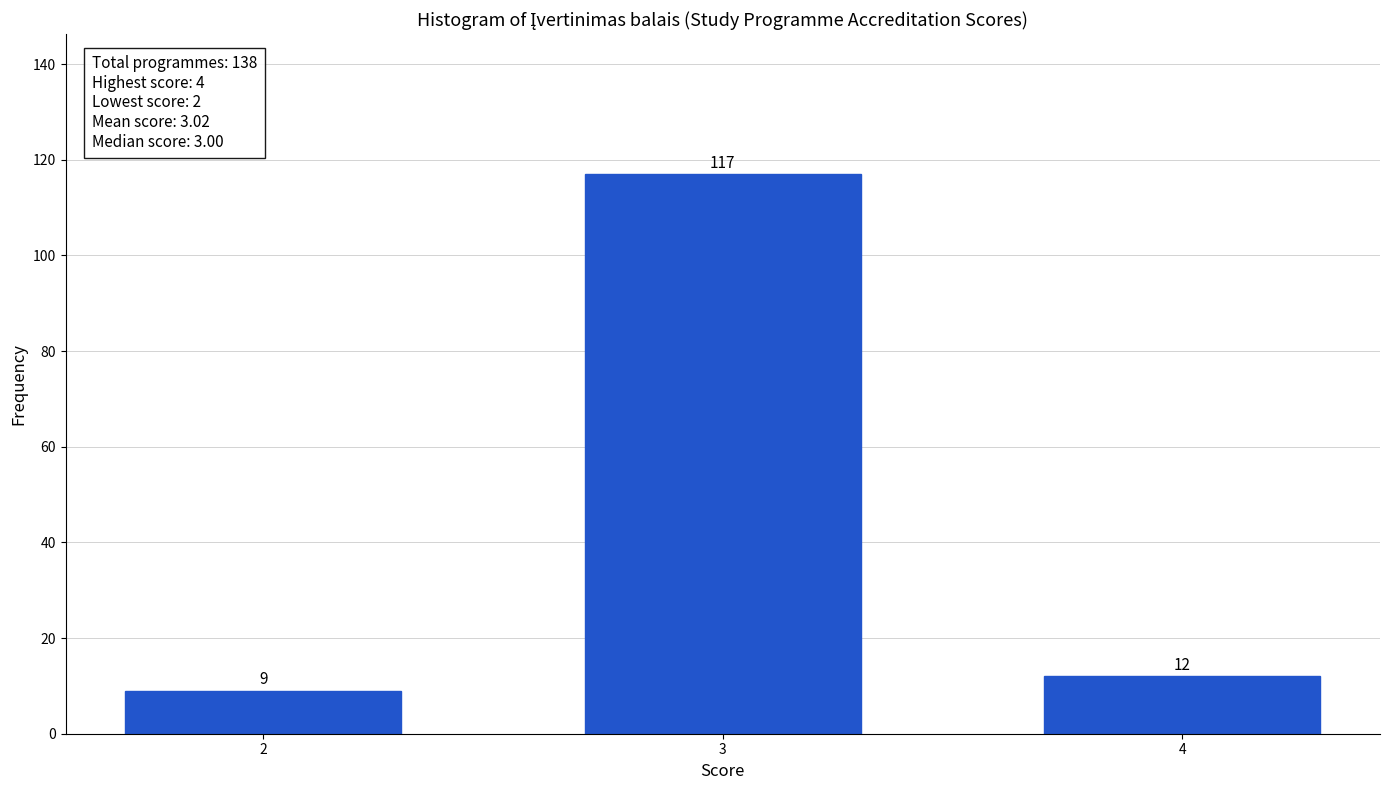

Reading left to right, transcribe all the data shown in this chart.

9	117	12